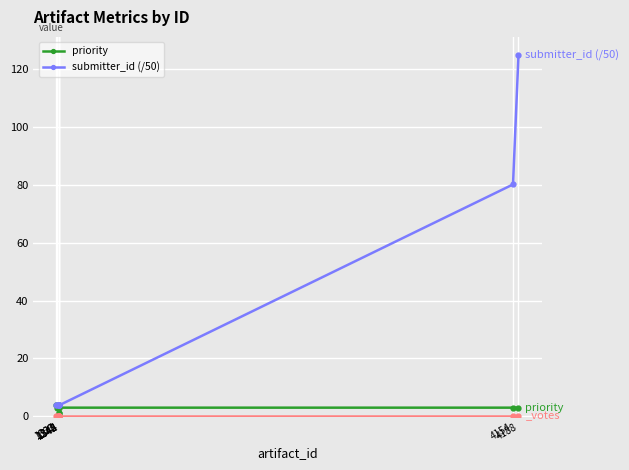

Rank the series by their maximum value, from highest to lowest.

submitter_id (/50), priority